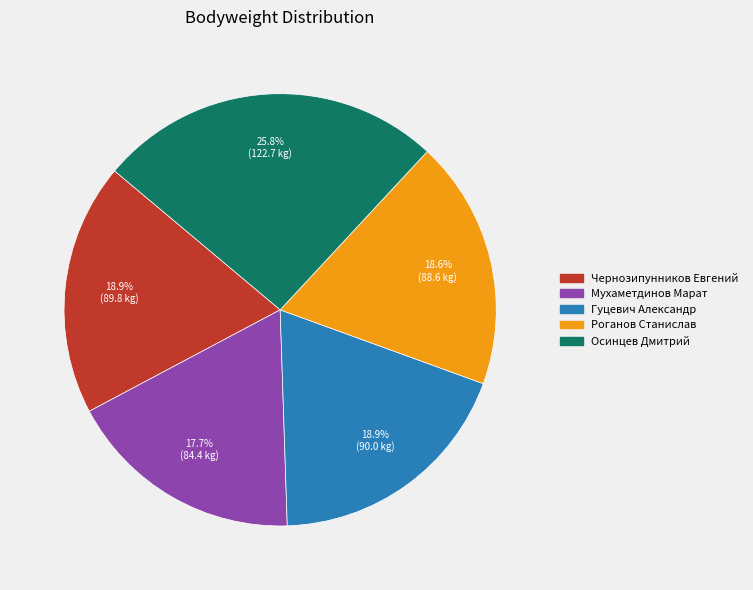

How many slices are in this pie chart?

5